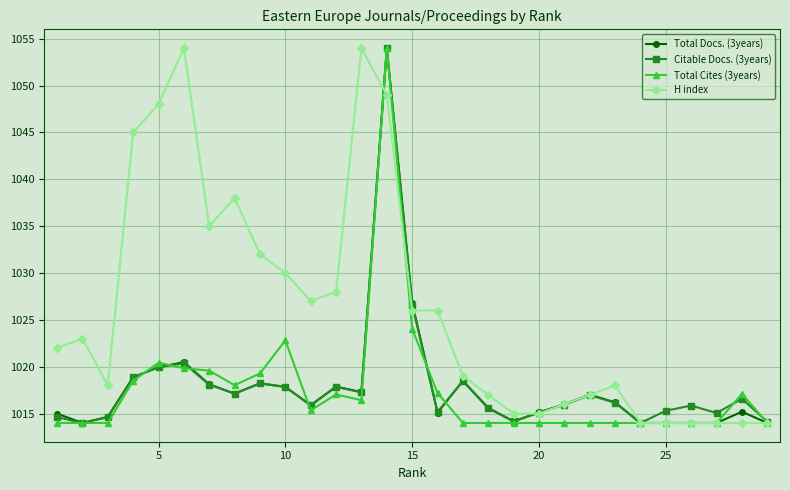

True or false: Total Cites (3years) has more than 1 interior local peaks.

True